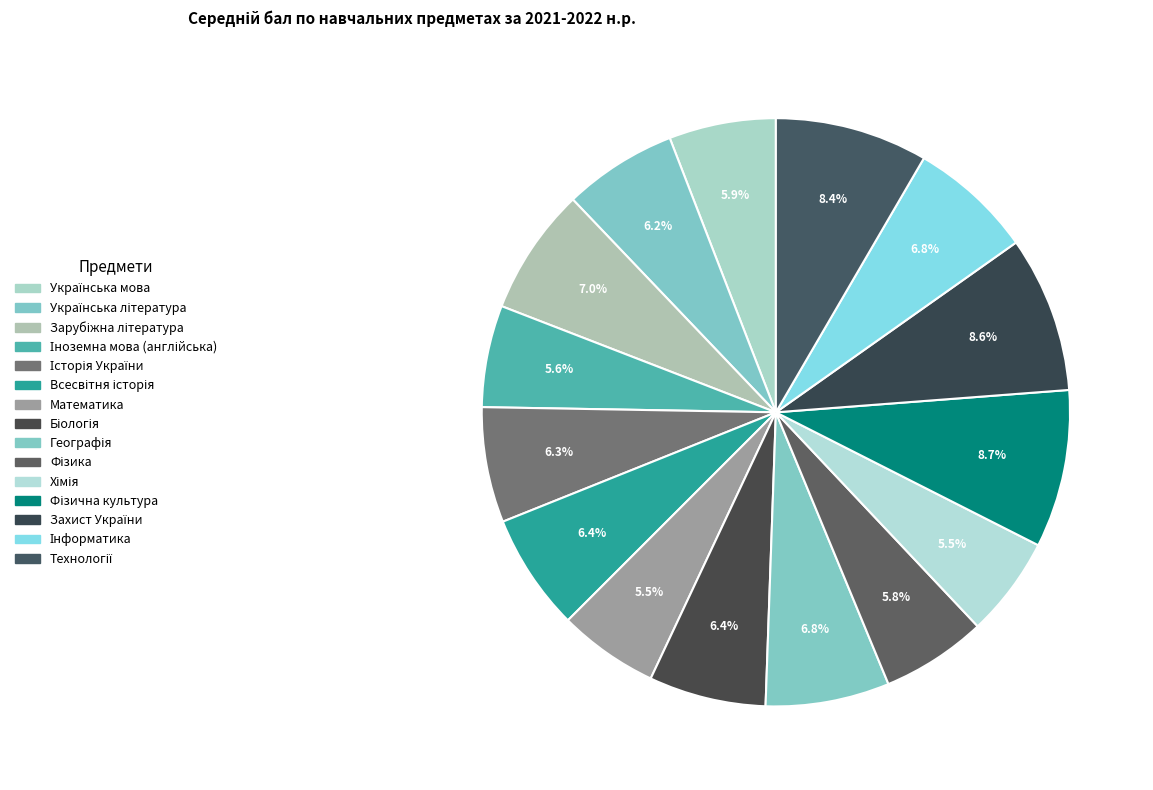

To the nearest percent, what is the difference between the largest and smallest slice percentages?

3%